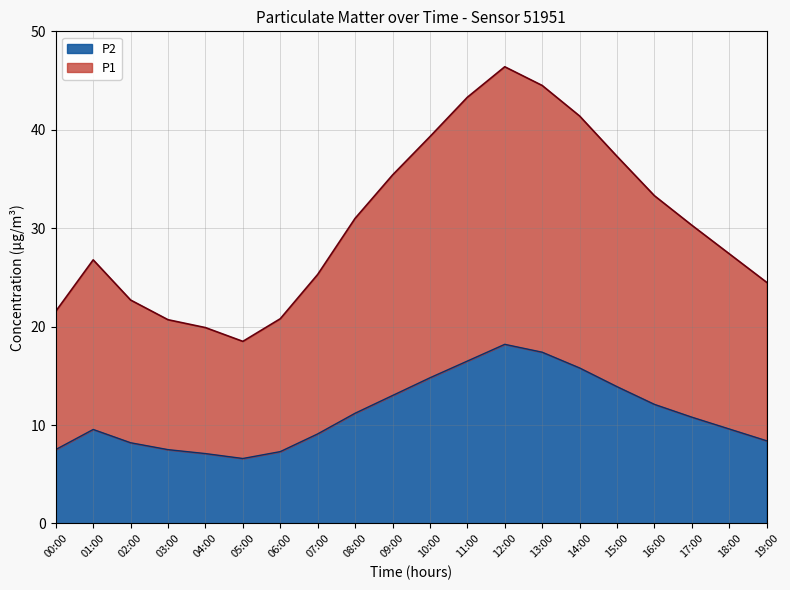

At which category is the sum across all series the highest?

12:00